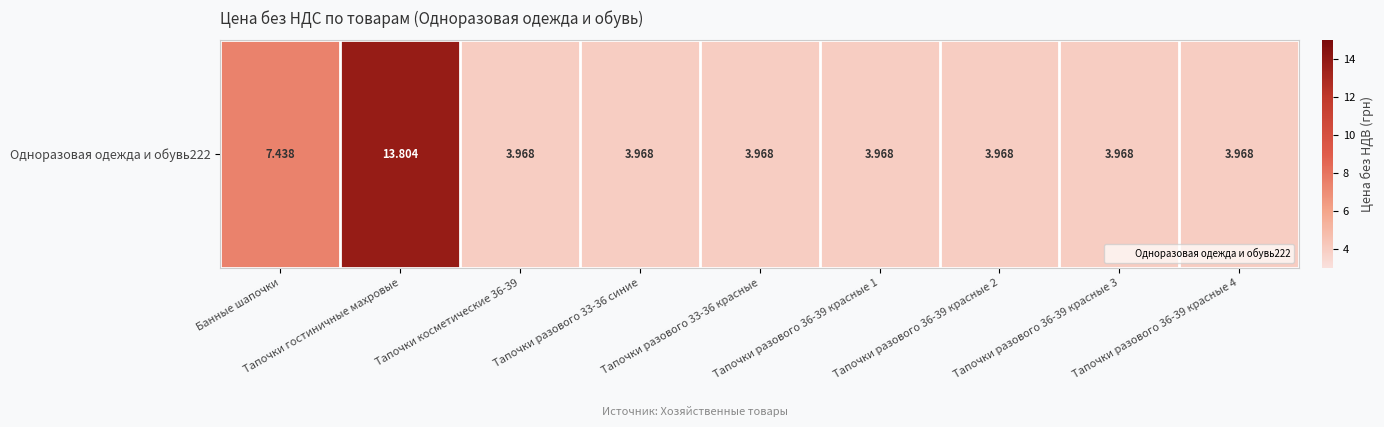

Rank the categories by value from highest to lowest.

Тапочки гостиничные махровые, Банные шапочки, Тапочки косметические 36-39, Тапочки разового 33-36 синие, Тапочки разового 33-36 красные, Тапочки разового 36-39 красные 1, Тапочки разового 36-39 красные 2, Тапочки разового 36-39 красные 3, Тапочки разового 36-39 красные 4